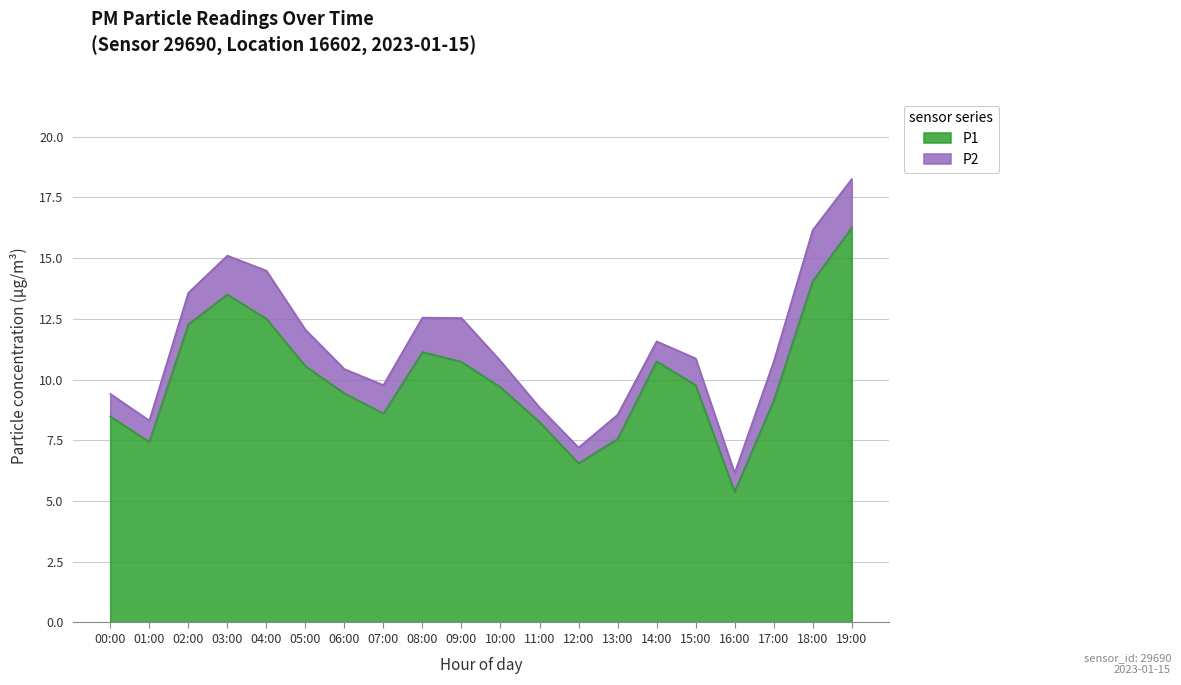

The chart shows a value of 6.5 at 12:00. True or false?

True